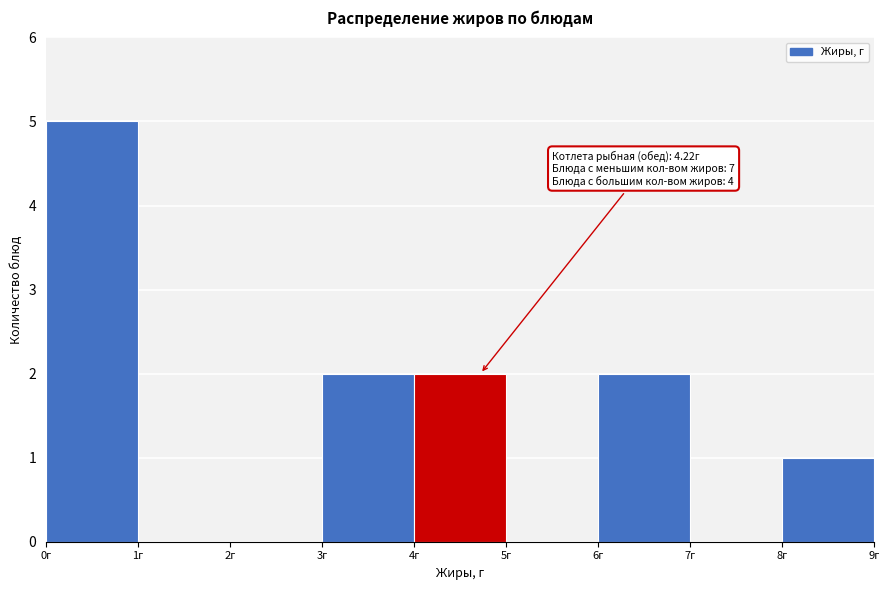

Which range on the x-axis has the tallest bar?

0 to 1